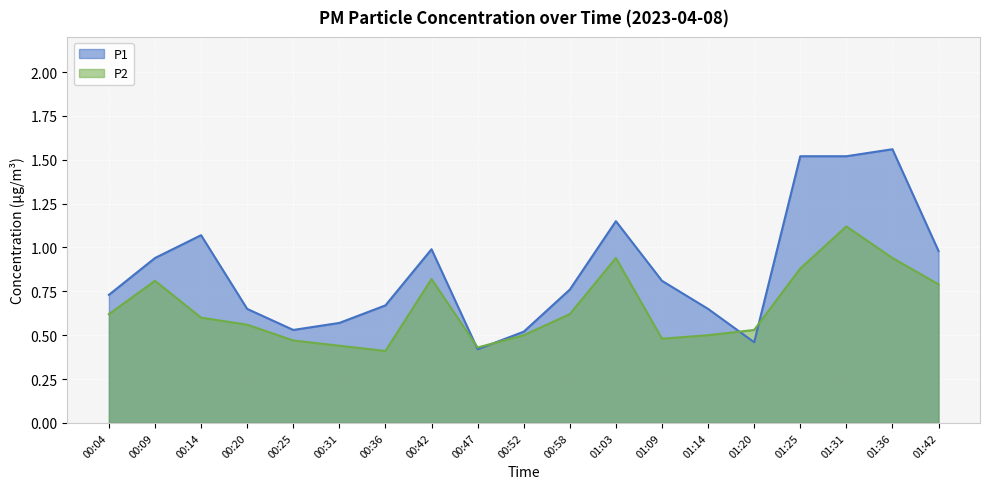

Rank the series by their average value, from lowest to highest.

P2, P1